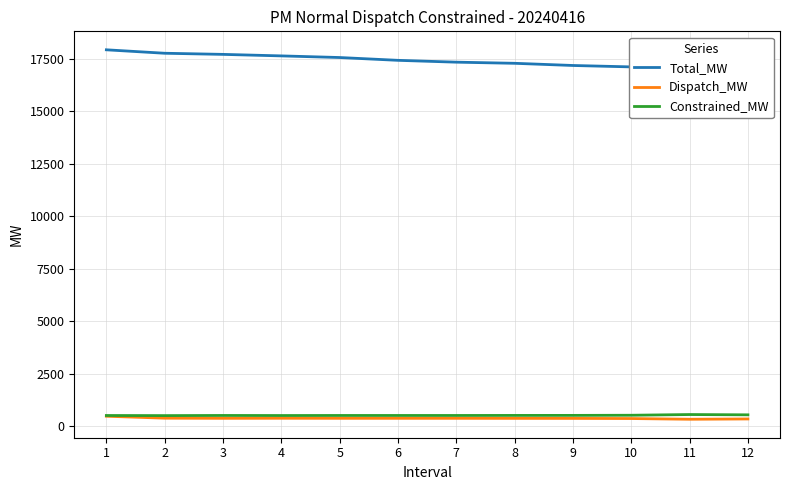

What is the sum of the Total_MW values at 5 and 11?

34632.4